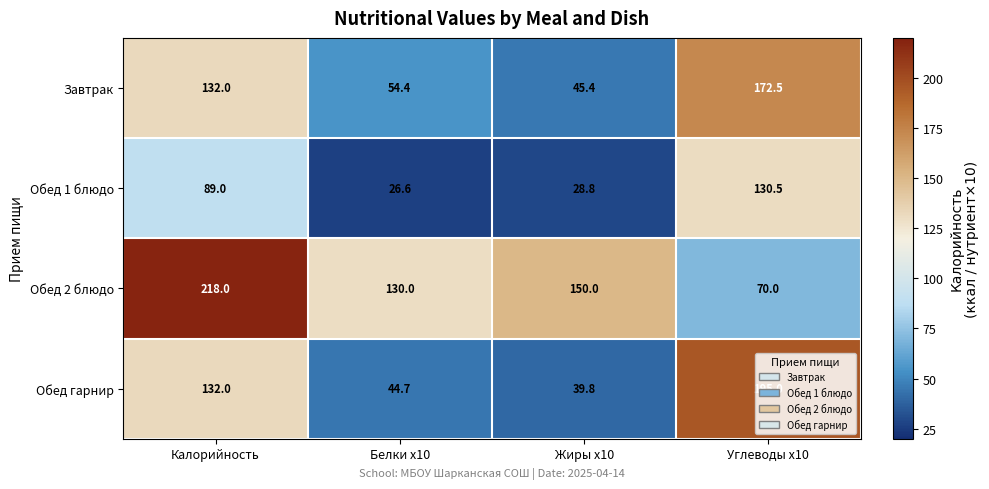

What is the difference between the maximum and minimum values in the Обед 1 блюдо series?

103.9